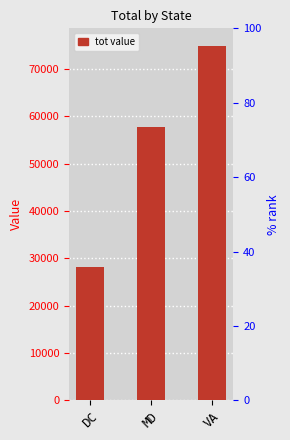

Which label corresponds to the largest value in the chart?

VA